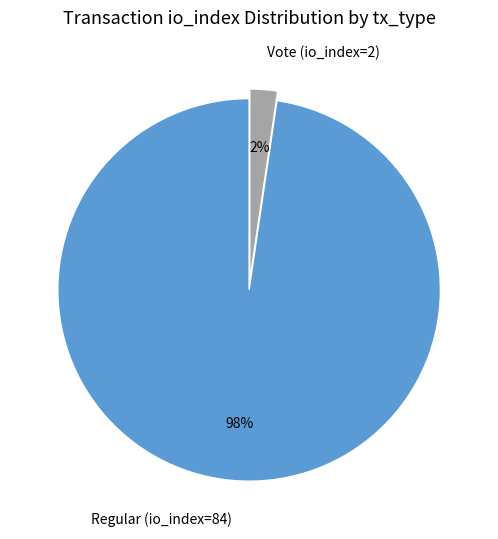

True or false: Vote (io_index=2) accounts for 2% of the total.

True